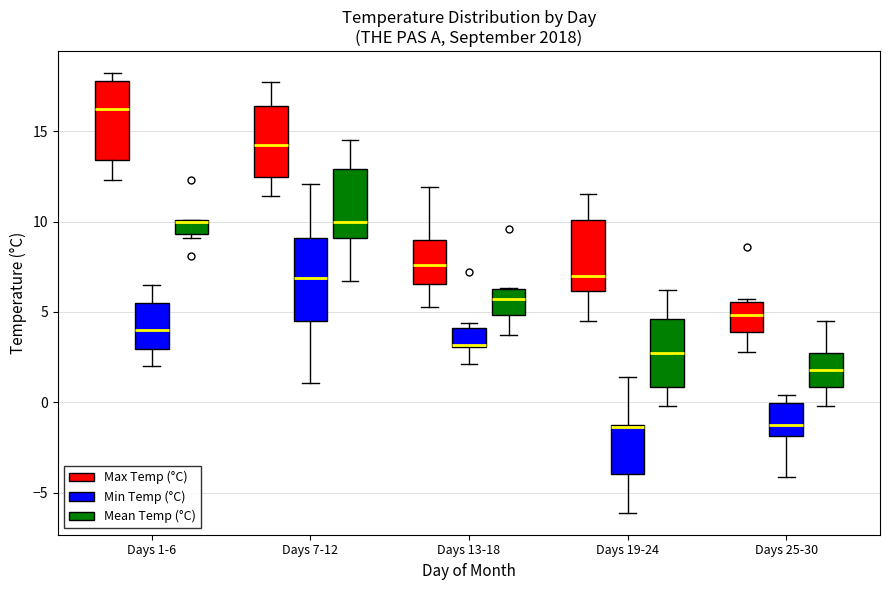

Reading left to right, transcribe this box plot: for each box, give where its median line is, the range the box spans, and where its two whiskers end, as read against the y-axis. The values are not printed on the chart, so give them approximately, as read against the axis.

Days 1-6 (Max Temp (°C)): median 16.0, box 13.5 to 18.0, whiskers 12.5 to 18.0 (just above the box's upper edge)
Days 1-6 (Min Temp (°C)): median 4.0, box 3.0 to 5.5, whiskers 2.0 to 6.5
Days 1-6 (Mean Temp (°C)): median 10.0 (drawn on the box's upper edge), box 9.5 to 10.0, whiskers 9.0 to 10.0
Days 7-12 (Max Temp (°C)): median 14.5, box 12.5 to 16.5, whiskers 11.5 to 17.5
Days 7-12 (Min Temp (°C)): median 7.0, box 4.5 to 9.0, whiskers 1.0 to 12.0
Days 7-12 (Mean Temp (°C)): median 10.0, box 9.0 to 13.0, whiskers 6.5 to 14.5
Days 13-18 (Max Temp (°C)): median 7.5, box 6.5 to 9.0, whiskers 5.5 to 12.0
Days 13-18 (Min Temp (°C)): median 3.0 (just above the box's lower edge), box 3.0 to 4.0, whiskers 2.0 to 4.5
Days 13-18 (Mean Temp (°C)): median 5.5, box 5.0 to 6.5, whiskers 3.5 to 6.5
Days 19-24 (Max Temp (°C)): median 7.0, box 6.0 to 10.0, whiskers 4.5 to 11.5
Days 19-24 (Min Temp (°C)): median -1.5, box -4.0 to -1.0, whiskers -6.0 to 1.5
Days 19-24 (Mean Temp (°C)): median 3.0, box 1.0 to 4.5, whiskers 0.0 to 6.0
Days 25-30 (Max Temp (°C)): median 5.0, box 4.0 to 5.5, whiskers 3.0 to 5.5
Days 25-30 (Min Temp (°C)): median -1.0, box -2.0 to 0.0, whiskers -4.0 to 0.5
Days 25-30 (Mean Temp (°C)): median 2.0, box 1.0 to 2.5, whiskers 0.0 to 4.5